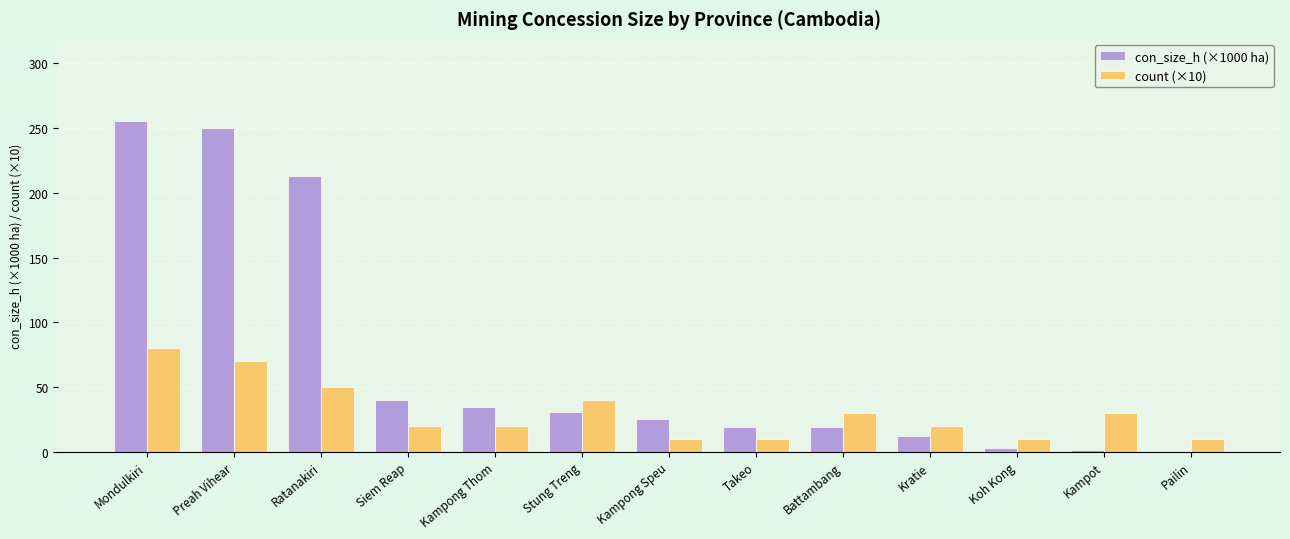

True or false: count (×10) has a value of 50.0 at Ratanakiri.

True